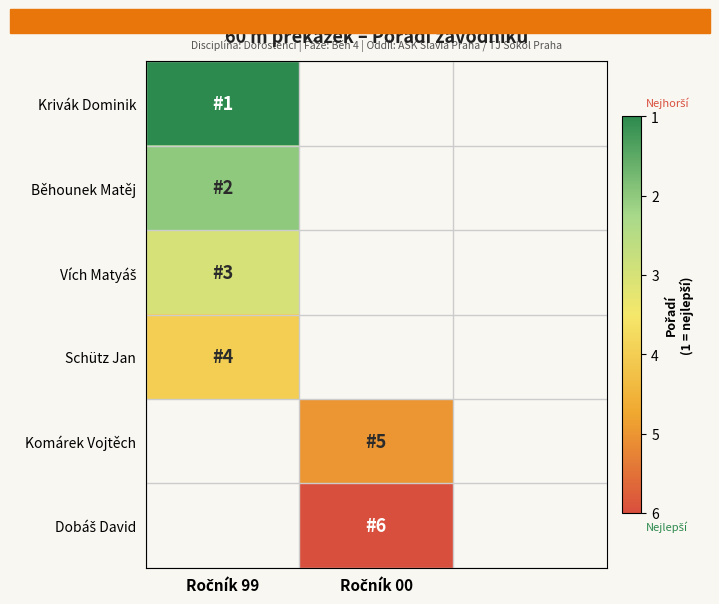

At which label does Vích Matyáš reach its minimum?

Ročník 99